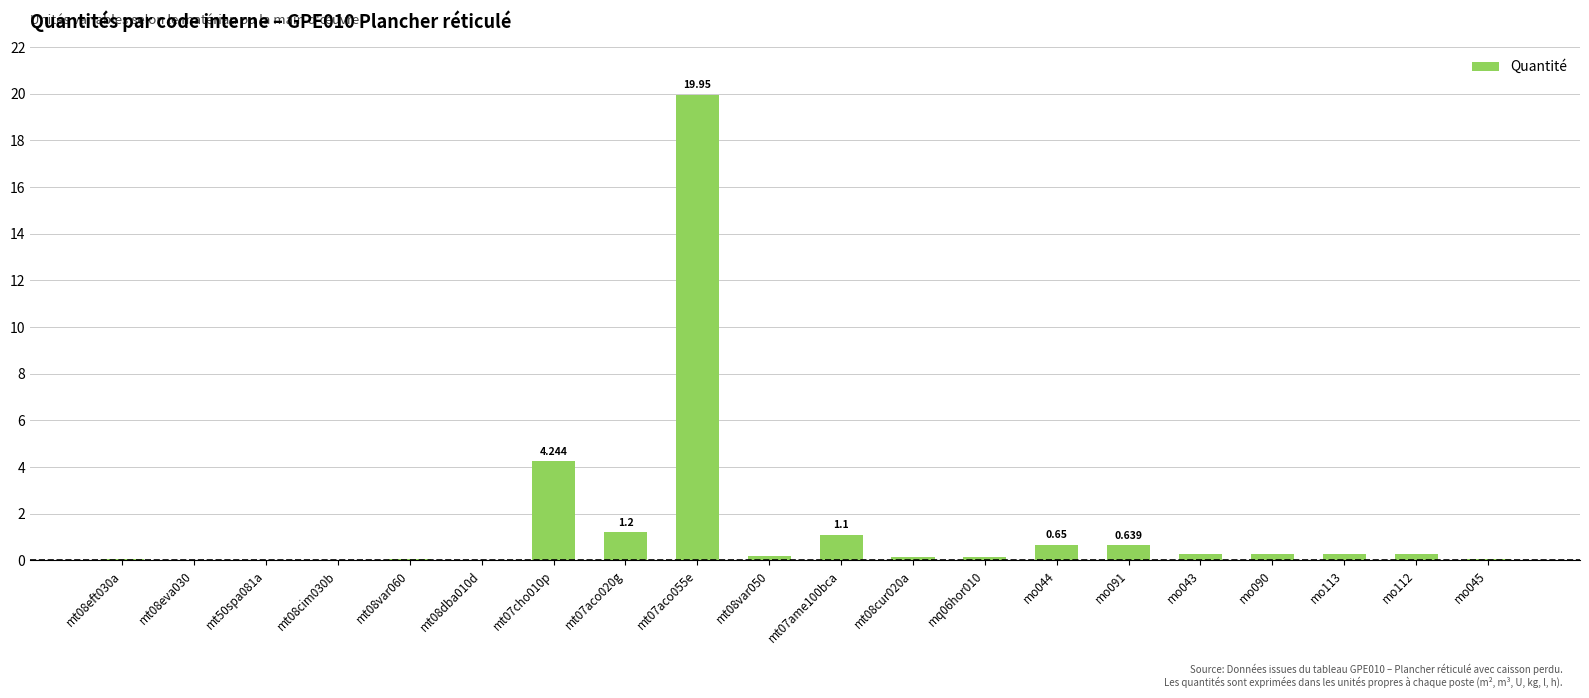

Rank the categories by value from lowest to highest.

mt08cim030b, mt08eva030, mt50spa081a, mt08dba010d, mt08var060, mt08eft030a, mo045, mq06hor010, mt08cur020a, mt08var050, mo043, mo113, mo112, mo090, mo091, mo044, mt07ame100bca, mt07aco020g, mt07cho010p, mt07aco055e